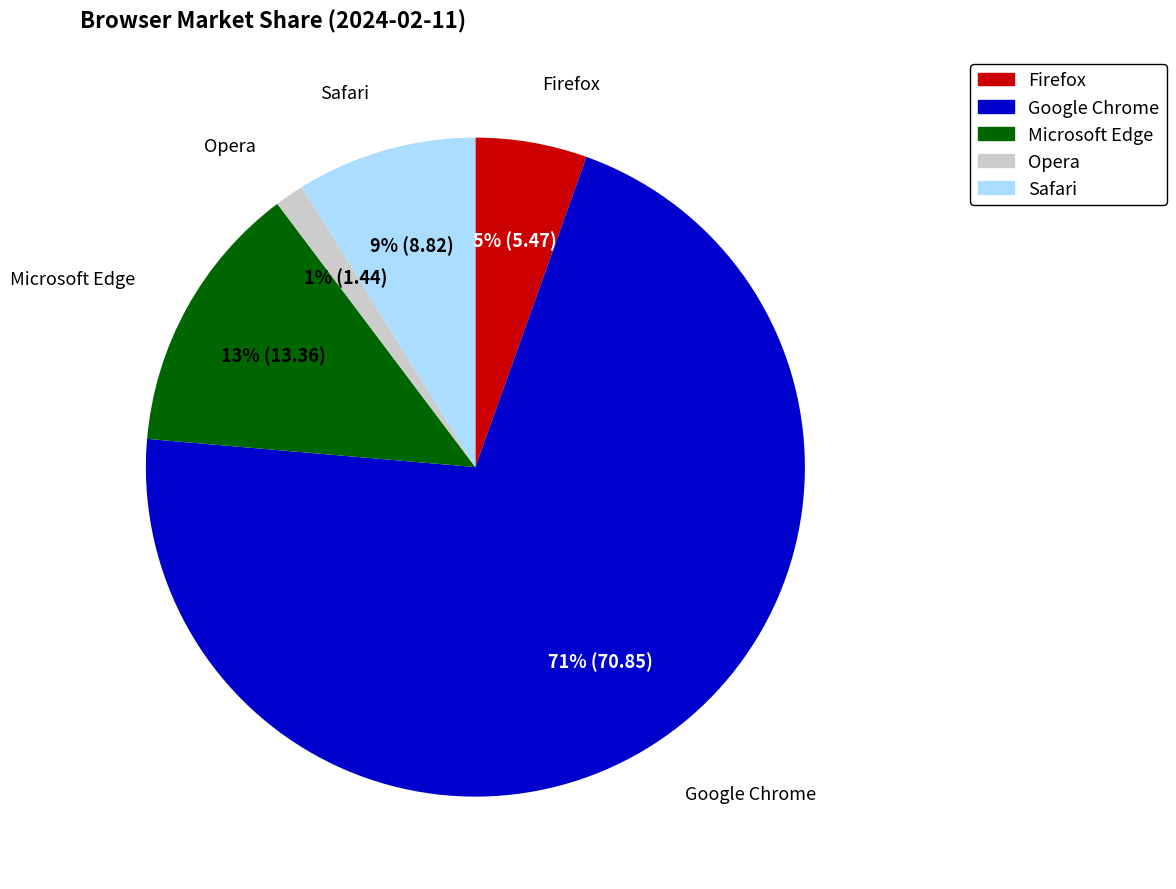

Approximately how many times larger is the value at Safari compared to Microsoft Edge?

0.7